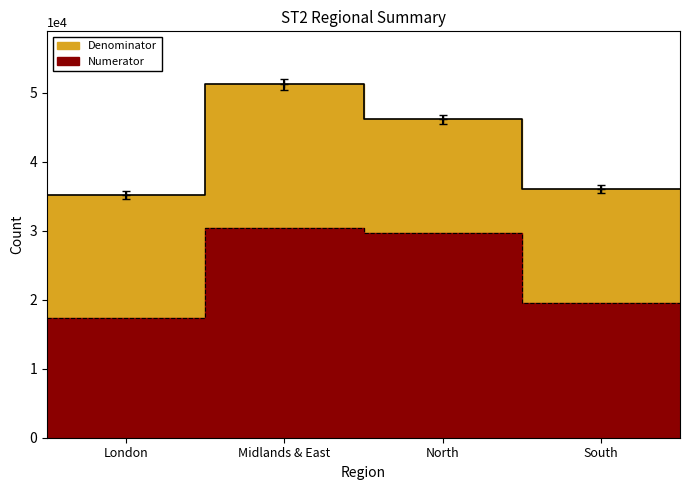

What is the label of the 2nd point from the left?

Midlands & East